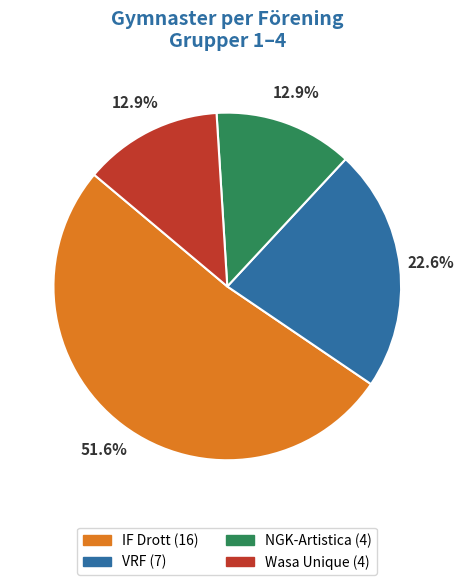

Does any single category account for the majority?

Yes